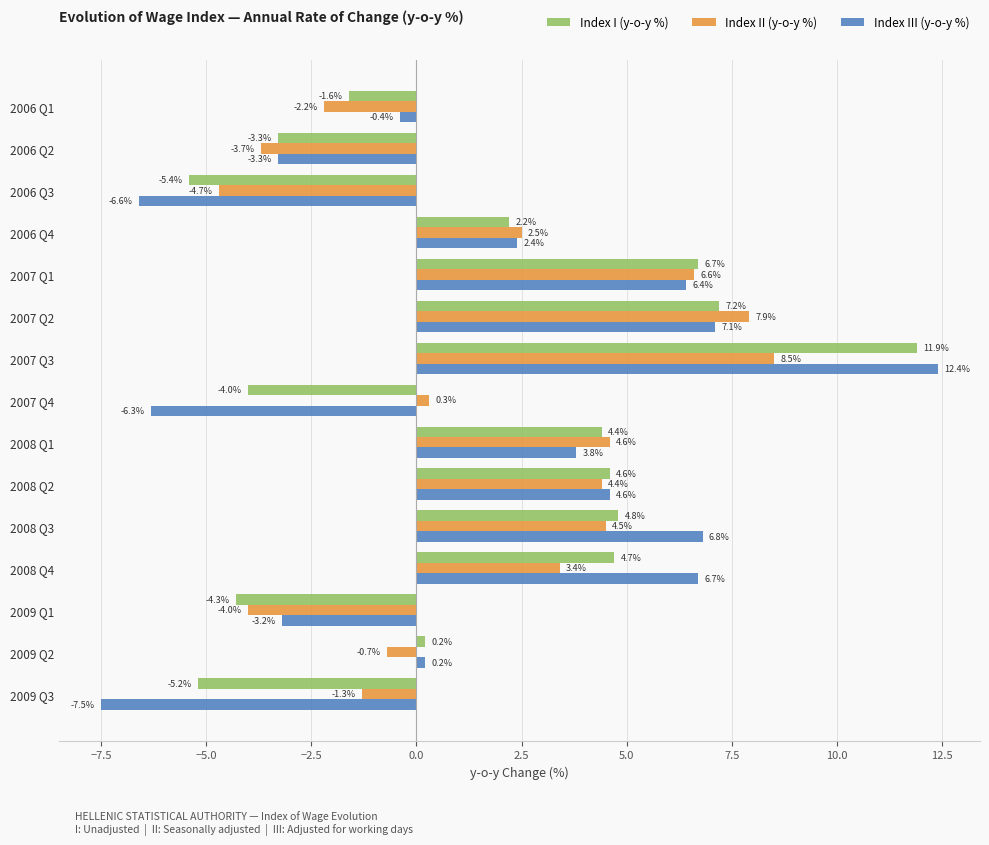

Read the Index II (y-o-y %) value at 2009 Q1.

-4.0